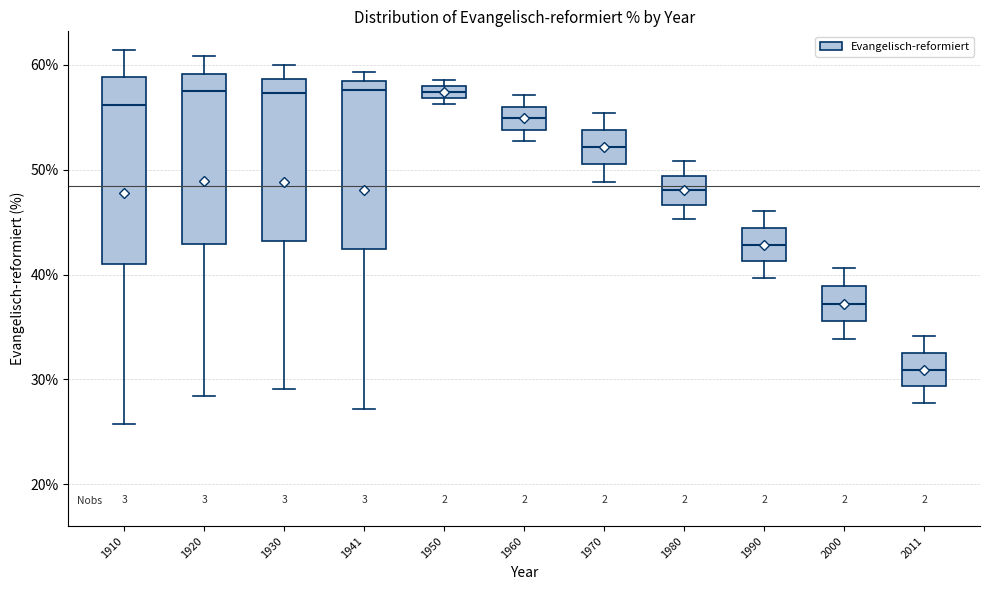

Comparing the boxes themselves (not the whiskers), which one is the tallest?

1910